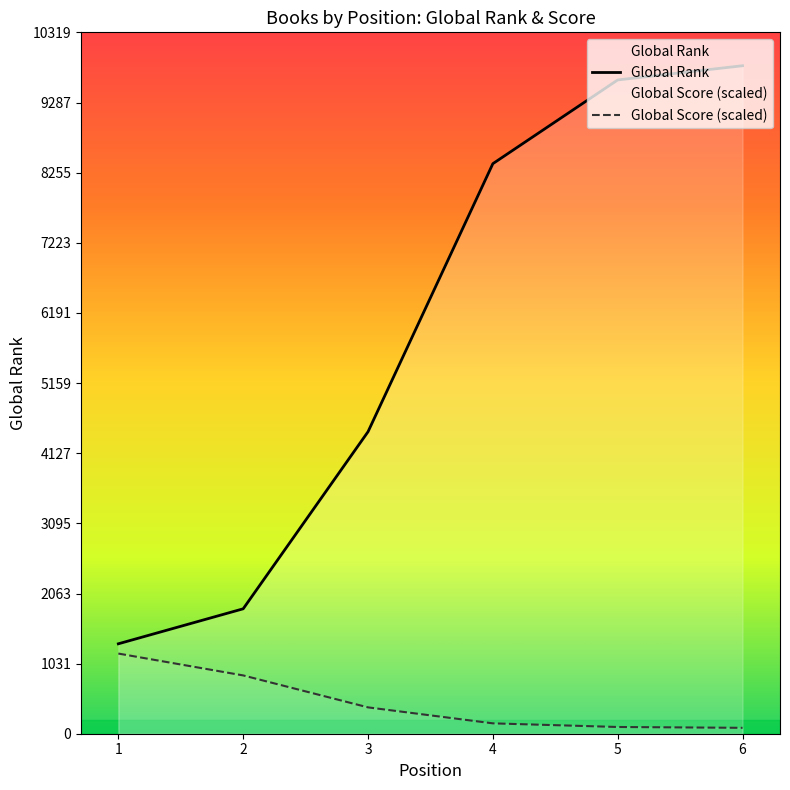

True or false: Global Score has a value of 152.6 at 4.

True